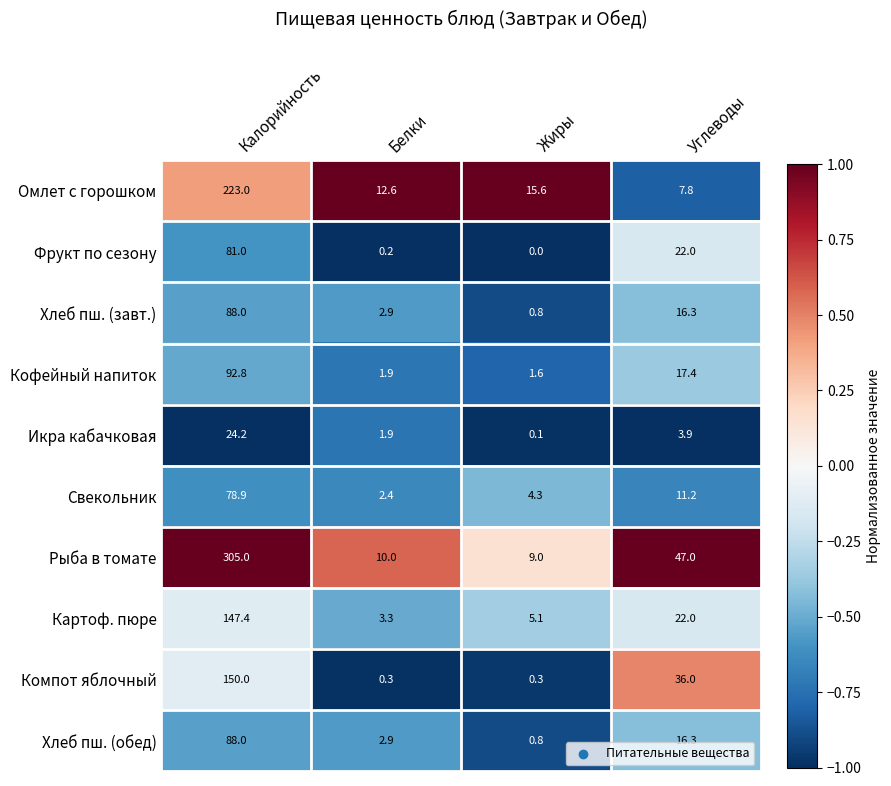

Rank the categories by Омлет с горошком value from lowest to highest.

Углеводы, Белки, Жиры, Калорийность